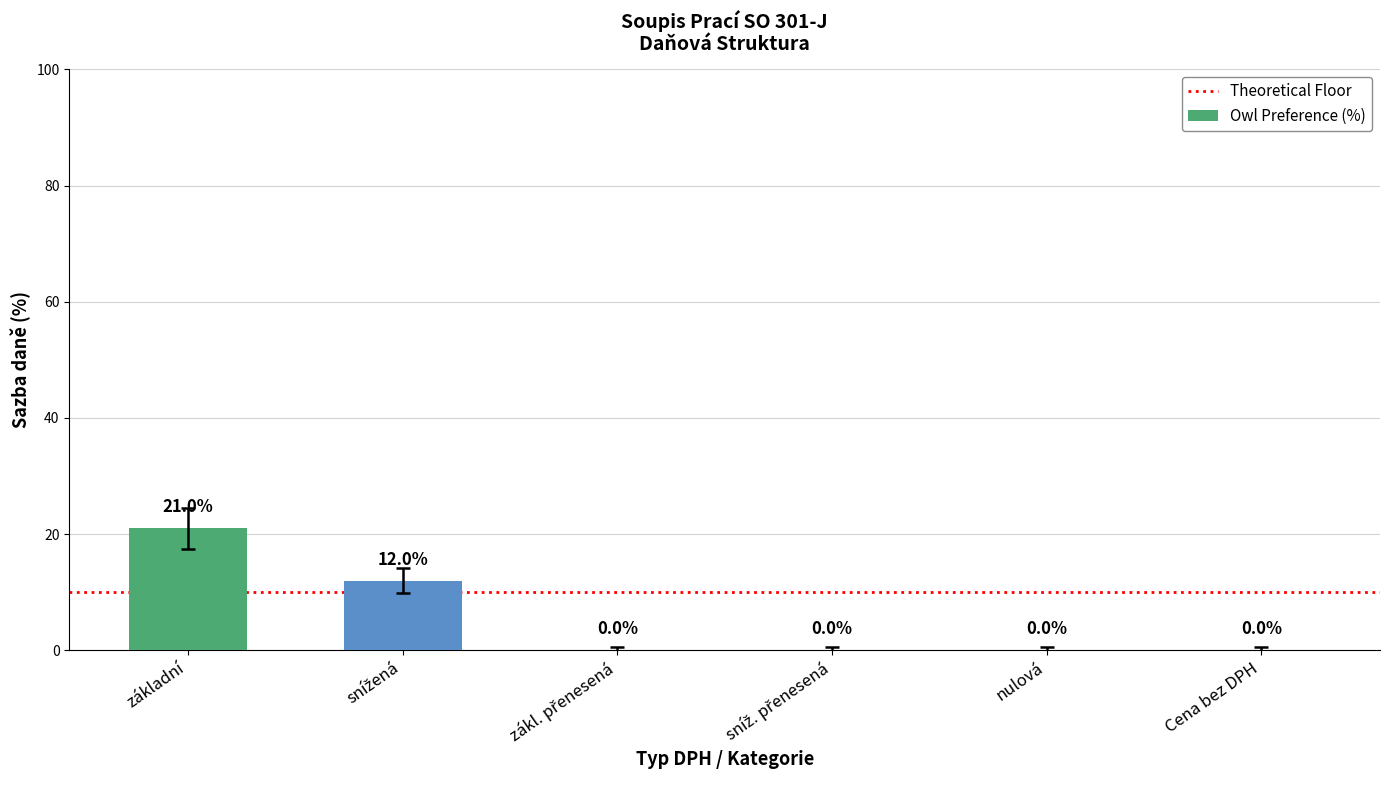

What is the sum of all values?

33